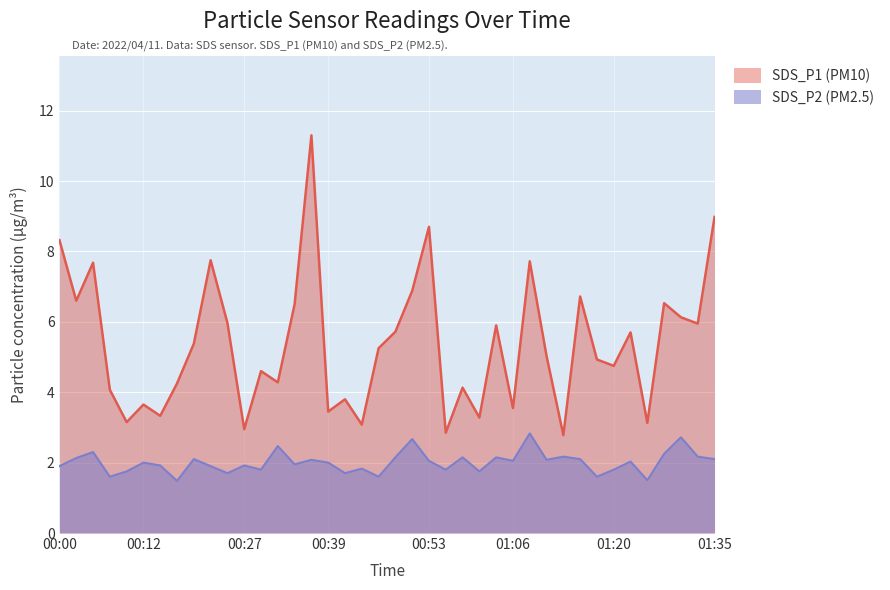

Which series has the widest spread of values?

SDS_P1 (PM10)